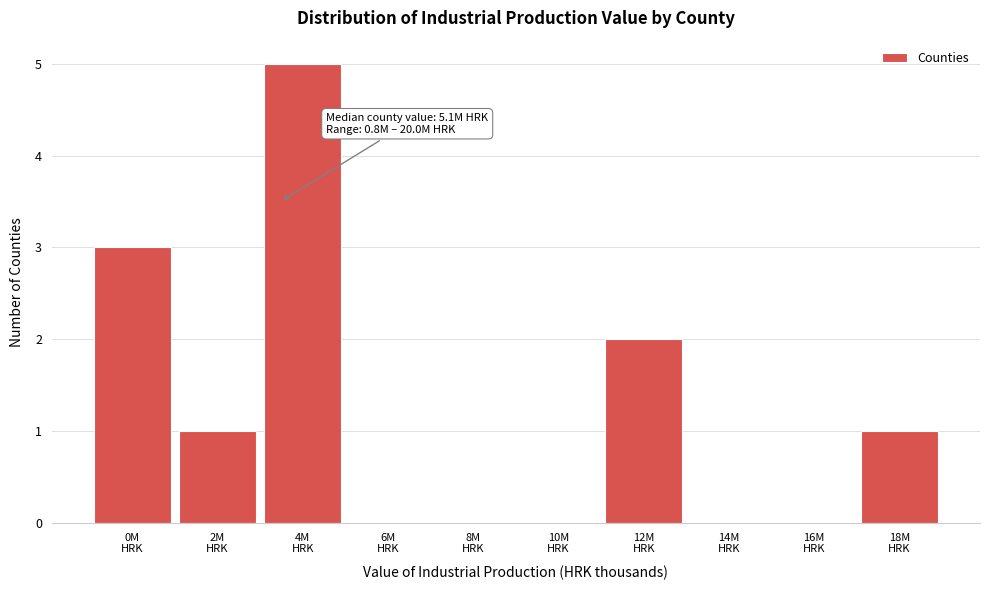

What is the greatest value displayed?

5